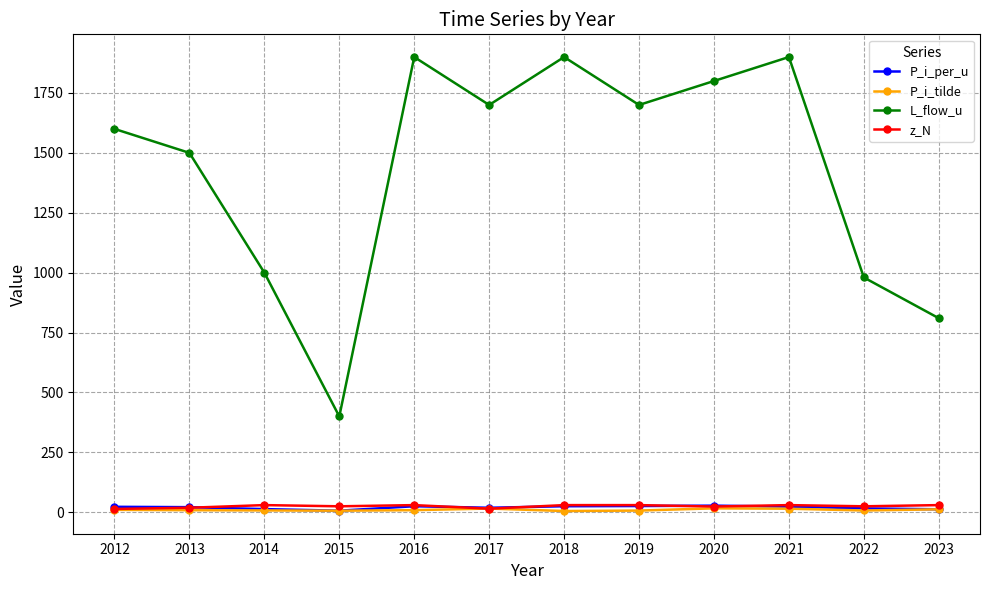

True or false: z_N has more than 0 interior local peaks.

True